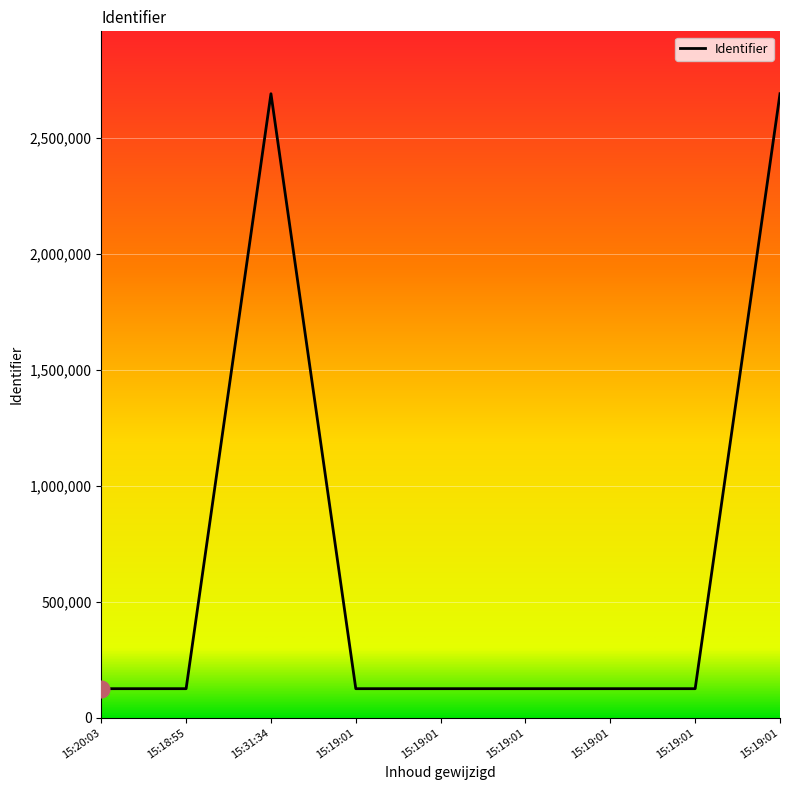

How many lines are shown in the chart?

1